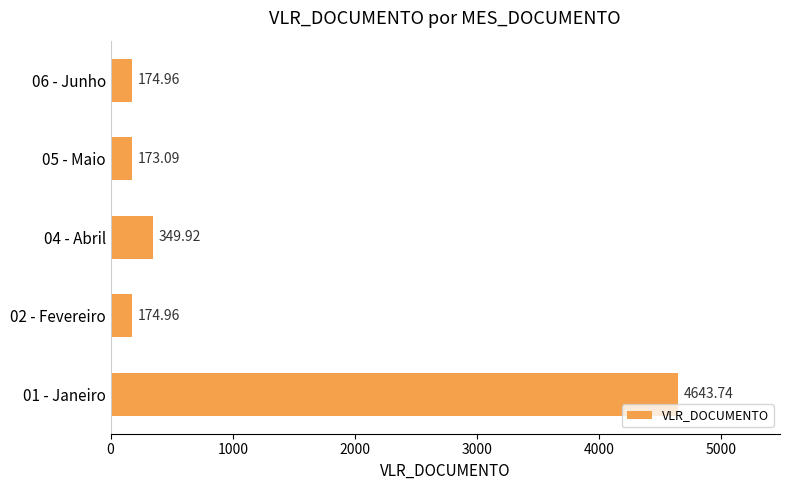

Which has a higher value, 06 - Junho or 04 - Abril?

04 - Abril